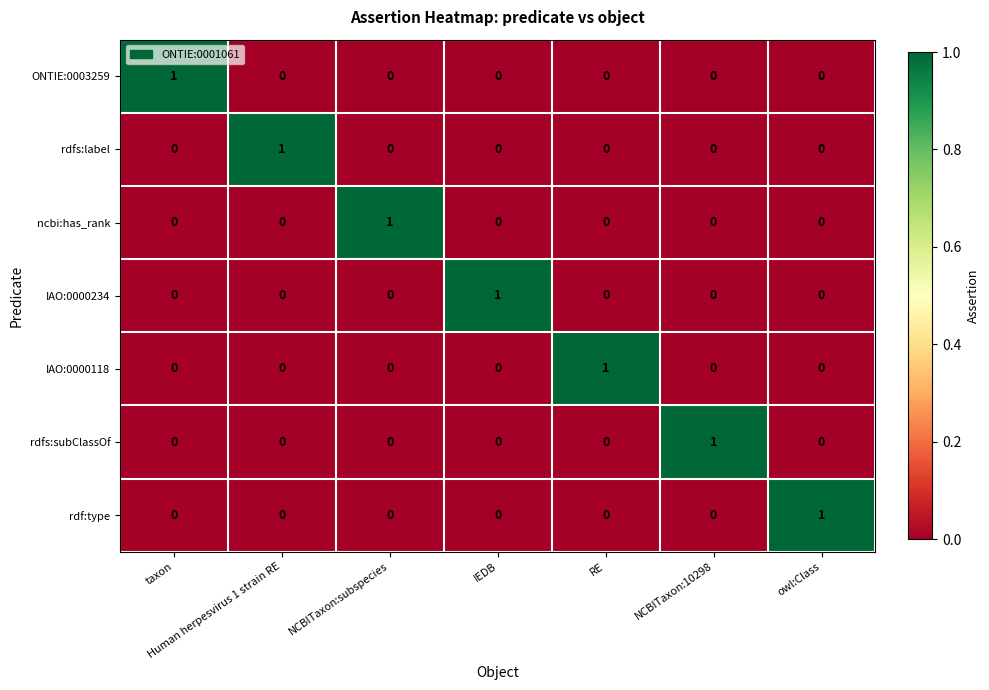

True or false: rdfs:subClassOf has a value of 0 at NCBITaxon:subspecies.

True